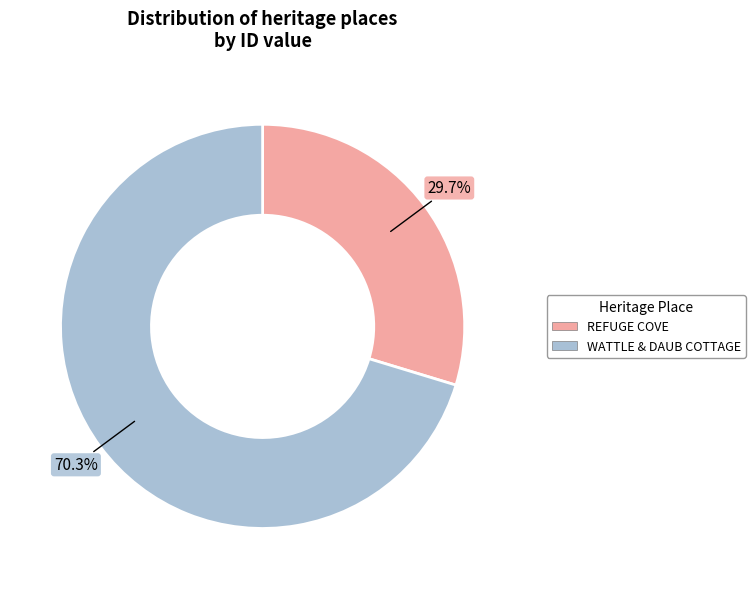

Which category has the biggest portion of the pie?

WATTLE & DAUB COTTAGE